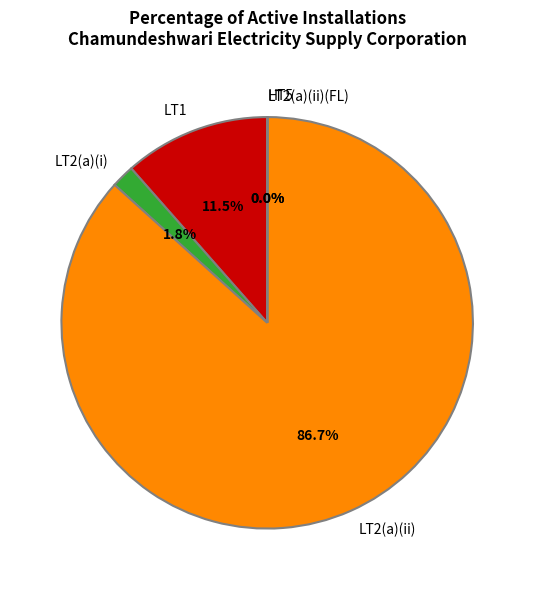

Which category accounts for the majority?

LT2(a)(ii)